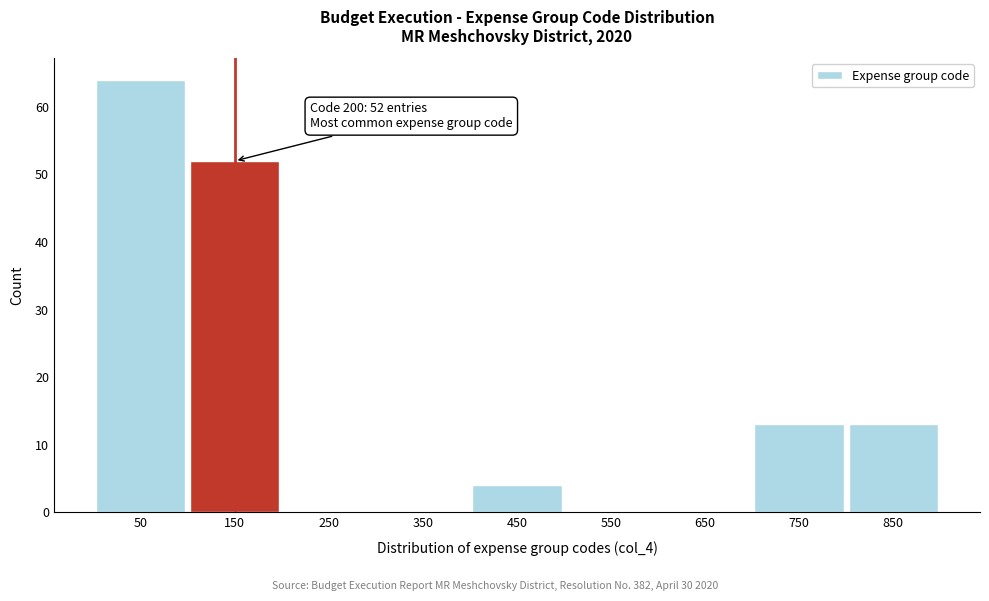

Reading left to right, transcribe all the data shown in this chart.

50=64	150=52	250=0	350=0	450=4	550=0	650=0	750=13	850=13